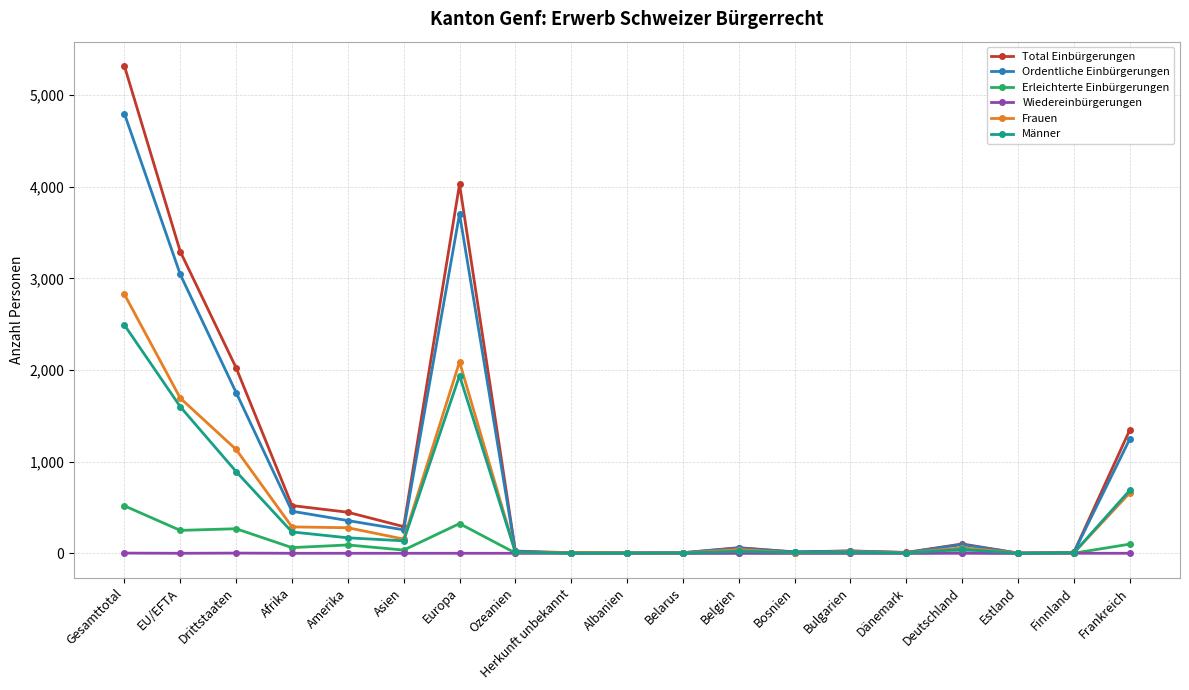

Is this an area chart (filled region under the line)?

No